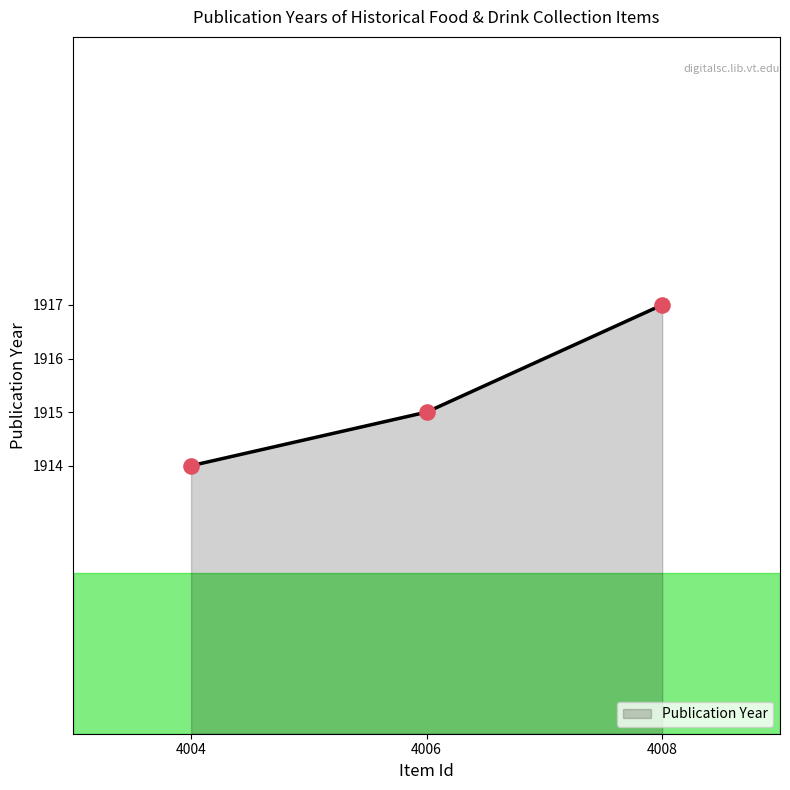

Between Ryzon Baking Book (4008) and The Story of Crisco (4004), which is larger?

Ryzon Baking Book (4008)